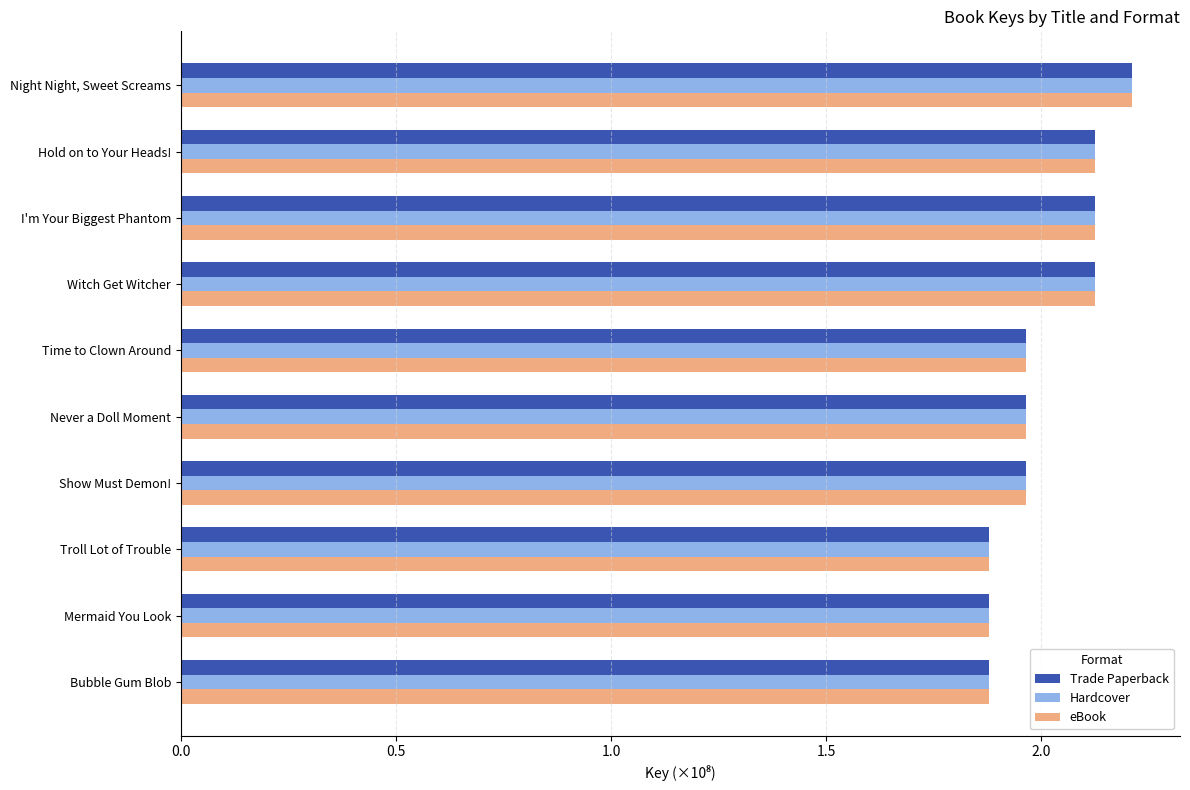

The eBook series shows 2.8 at Show Must Demon!. True or false?

False